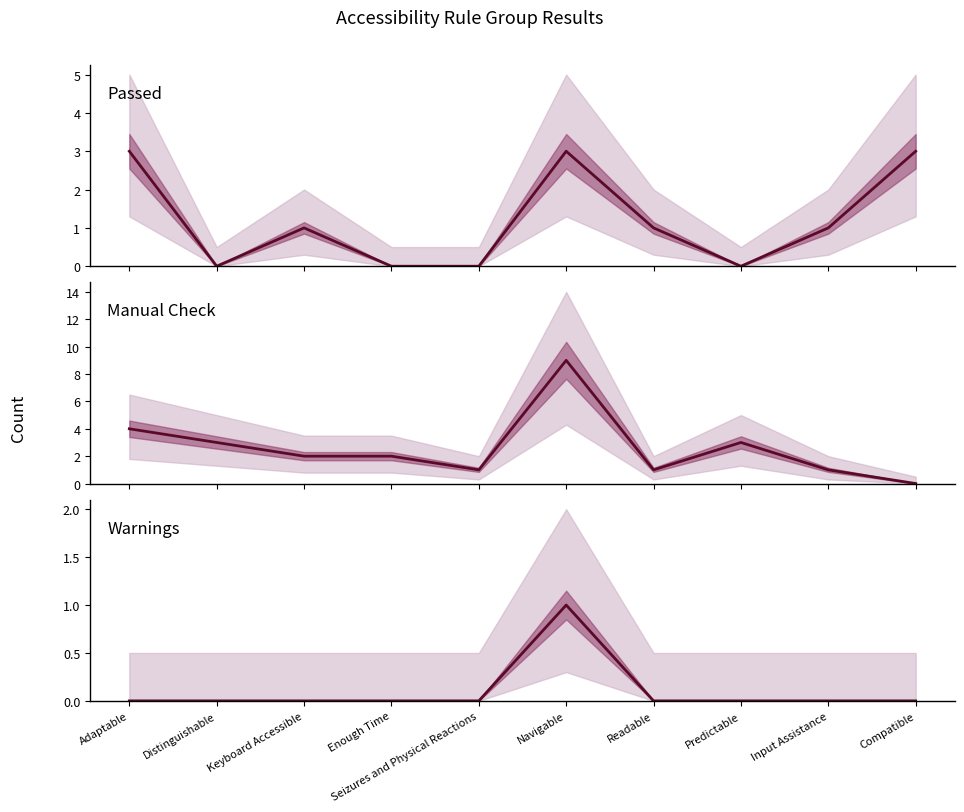

Which has a higher value, Input Assistance or Seizures and Physical Reactions?

Input Assistance